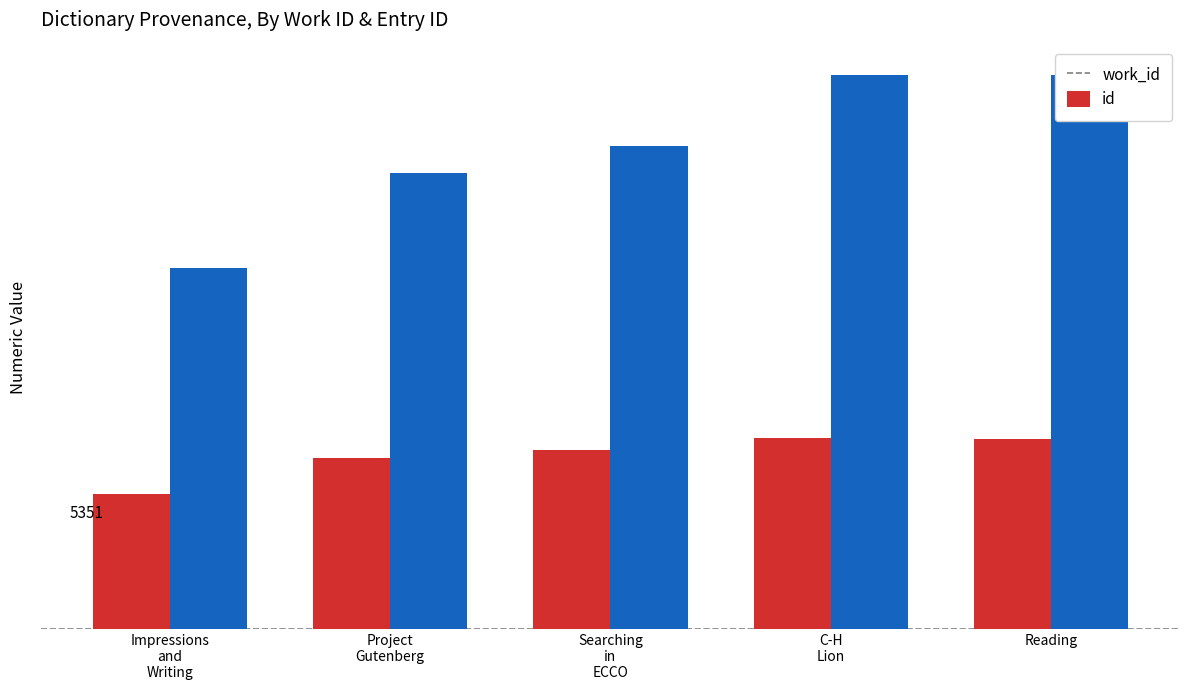

What is the label of the 1st bar from the left?

Impressions
and
Writing